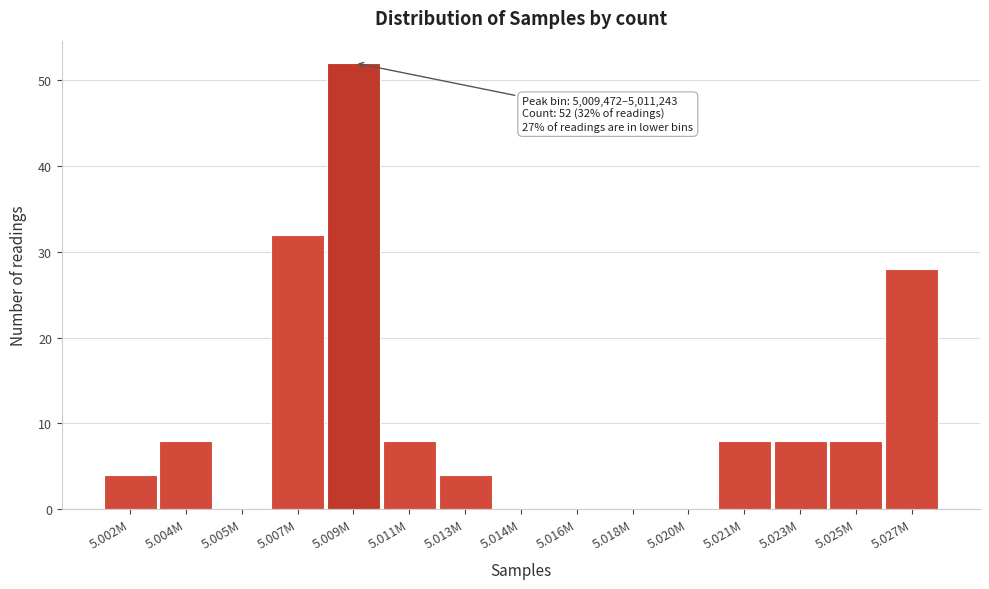

Reading left to right, extract all data points from this chart.

5.002M=4	5.004M=8	5.005M=0	5.007M=32	5.009M=52	5.011M=8	5.013M=4	5.014M=0	5.016M=0	5.018M=0	5.020M=0	5.021M=8	5.023M=8	5.025M=8	5.027M=28